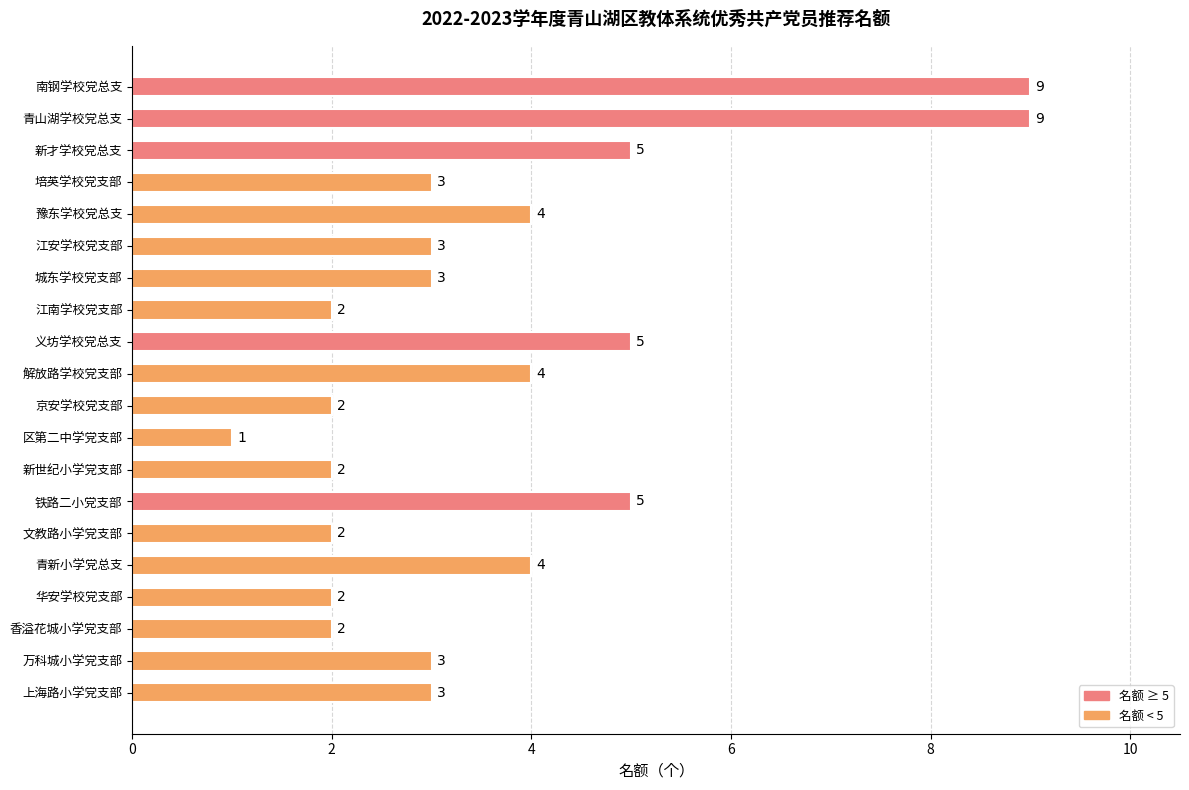

Reading top to bottom, what are all the values shown in this chart?

9	9	5	3	4	3	3	2	5	4	2	1	2	5	2	4	2	2	3	3